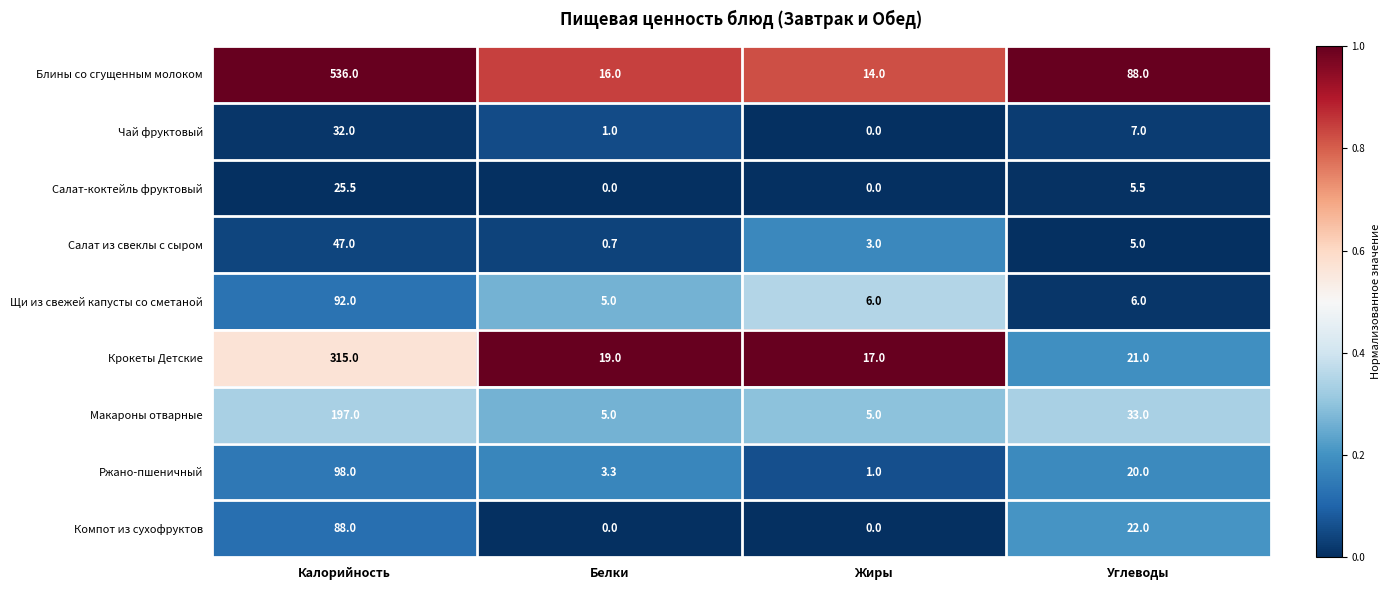

What is the total value across all series at Калорийность?

1430.5